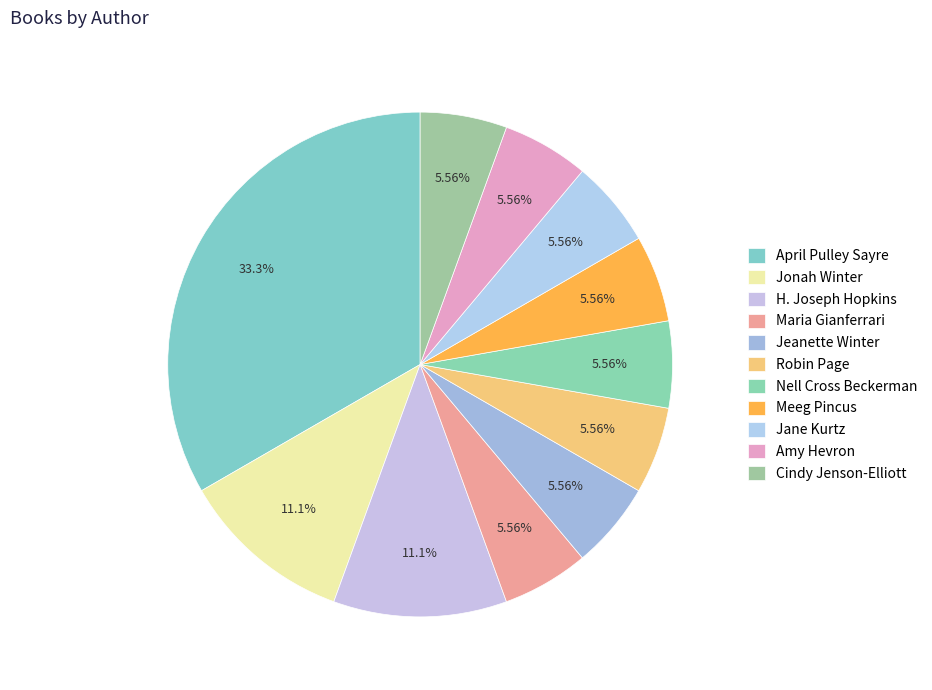

What is the largest slice in the pie chart?

April Pulley Sayre